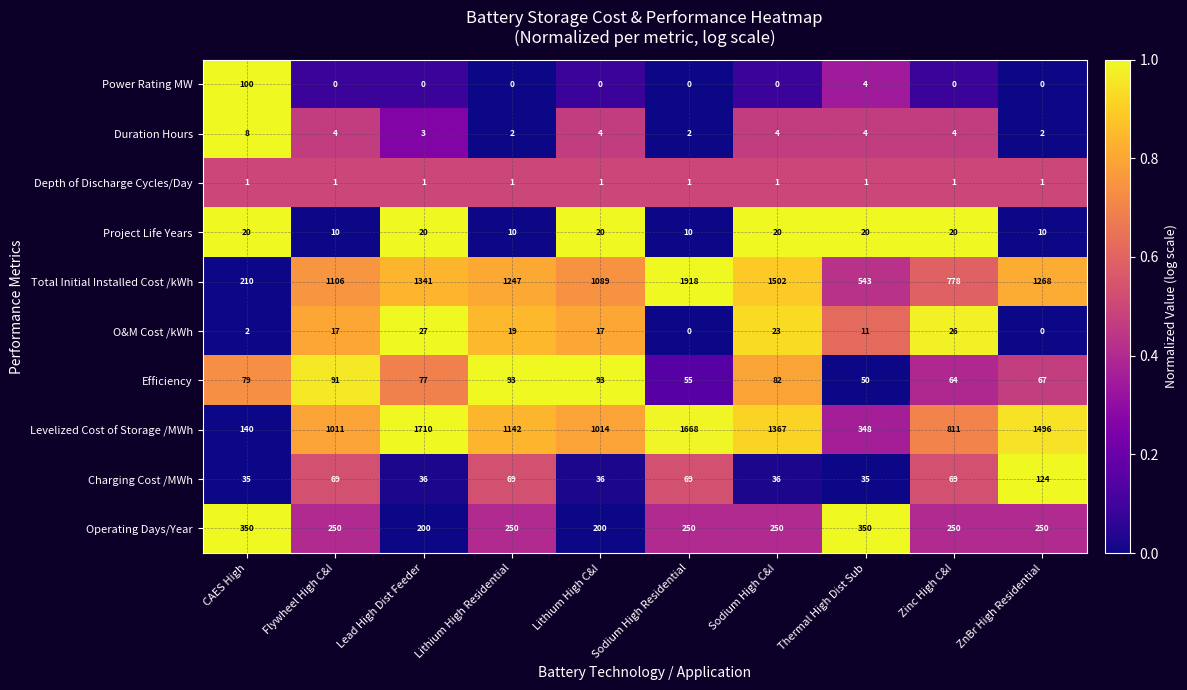

Count the number of data series in this chart.

10